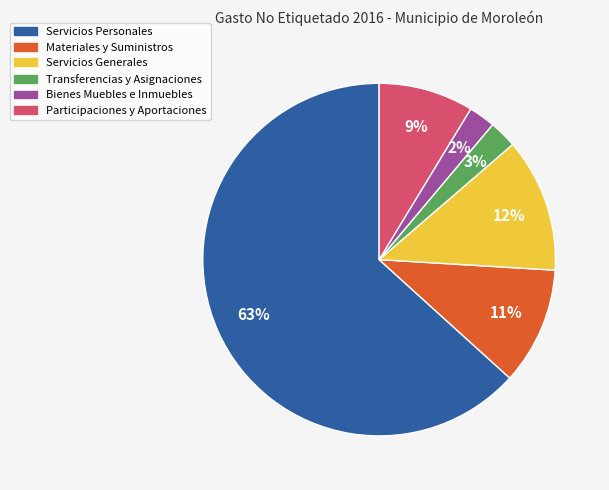

Between Servicios Generales and Participaciones y Aportaciones, which is larger?

Servicios Generales